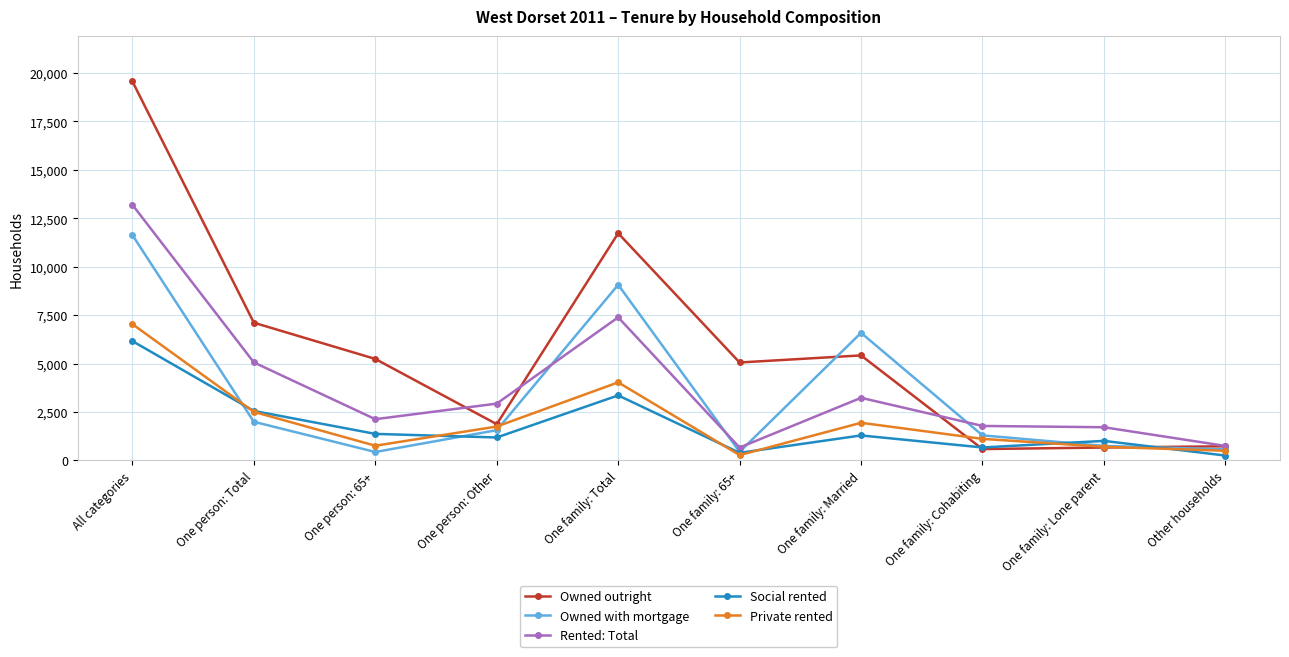

Does the chart display data point markers on the line(s)?

Yes